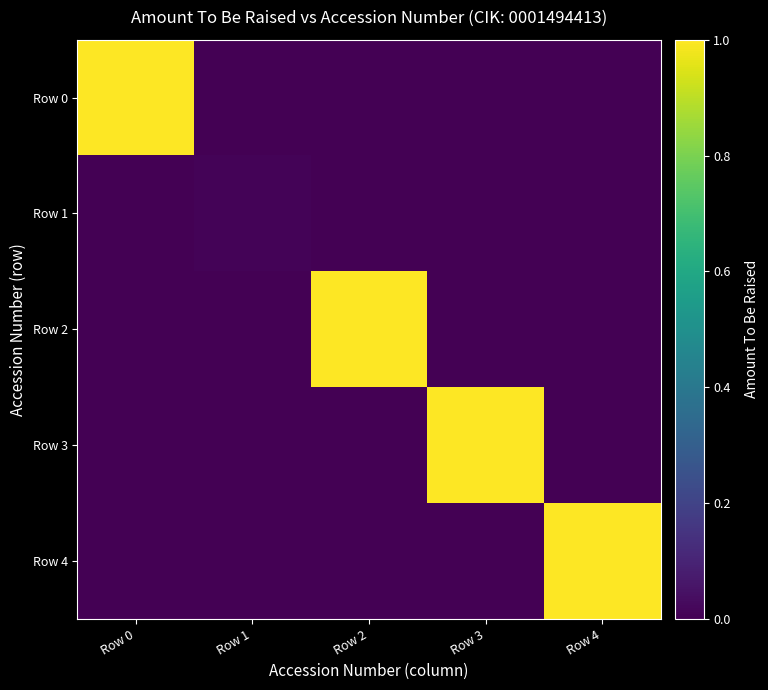

Between Row 1 and Row 3, which series saw the biggest shift?

Row 3